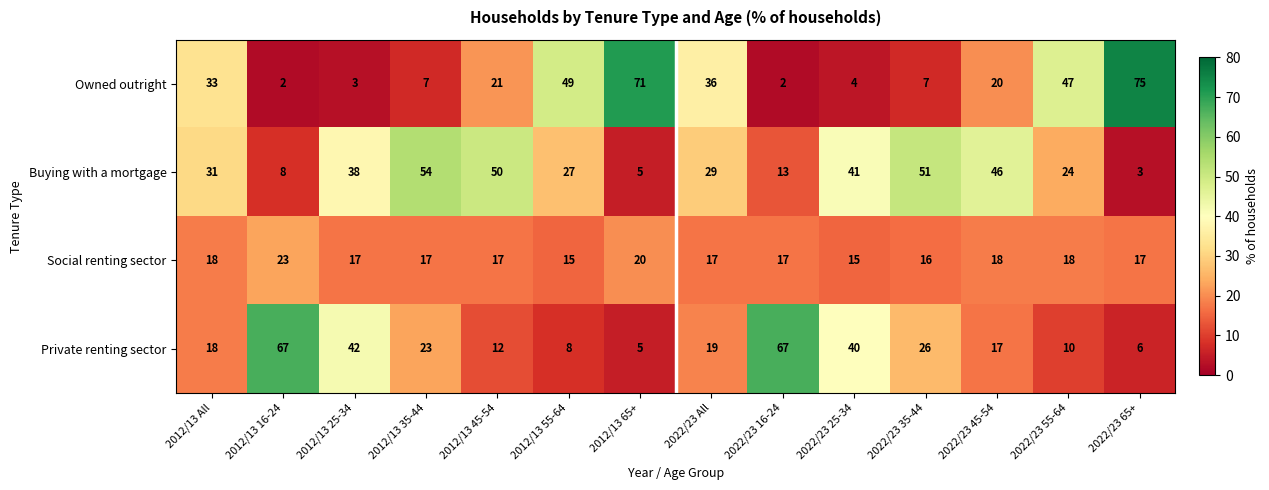

Is the value of Owned outright at 2022/23 All greater than the value of Social renting sector at 2022/23 45-54?

Yes